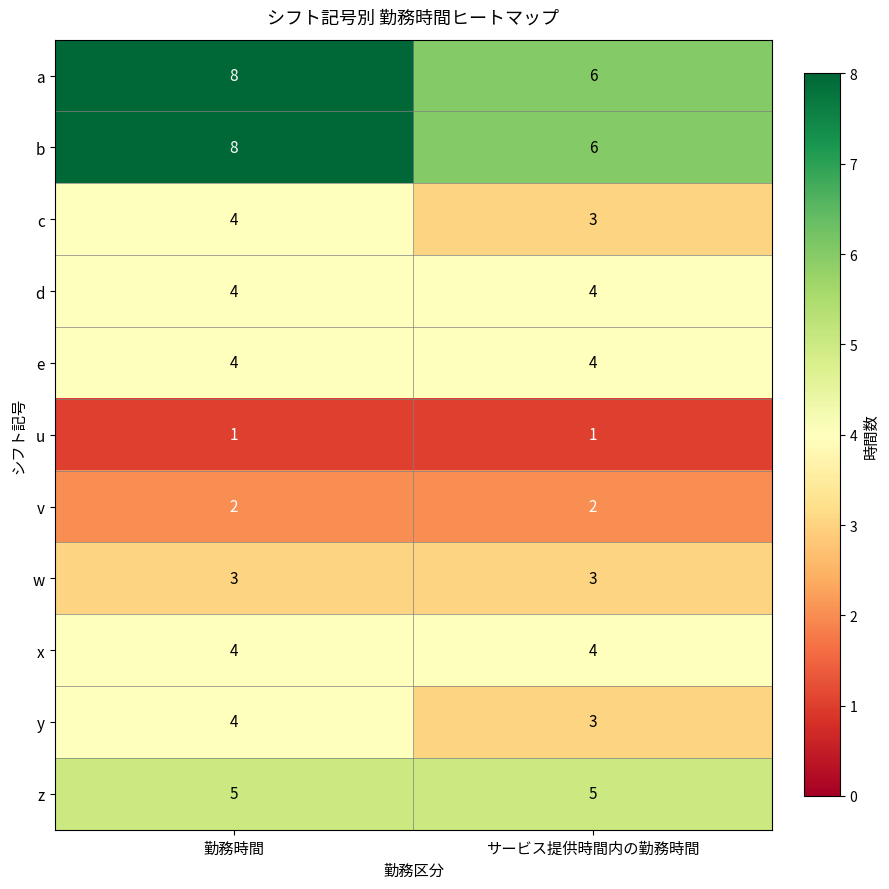

What is the sum of all c values?

7